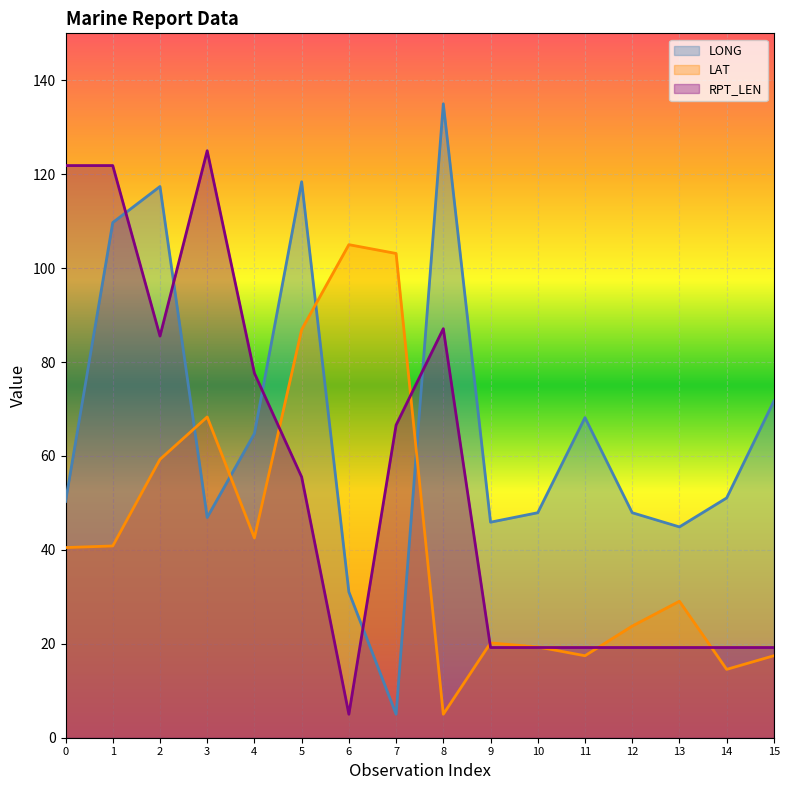

How many data points in LAT are less than 40?

8